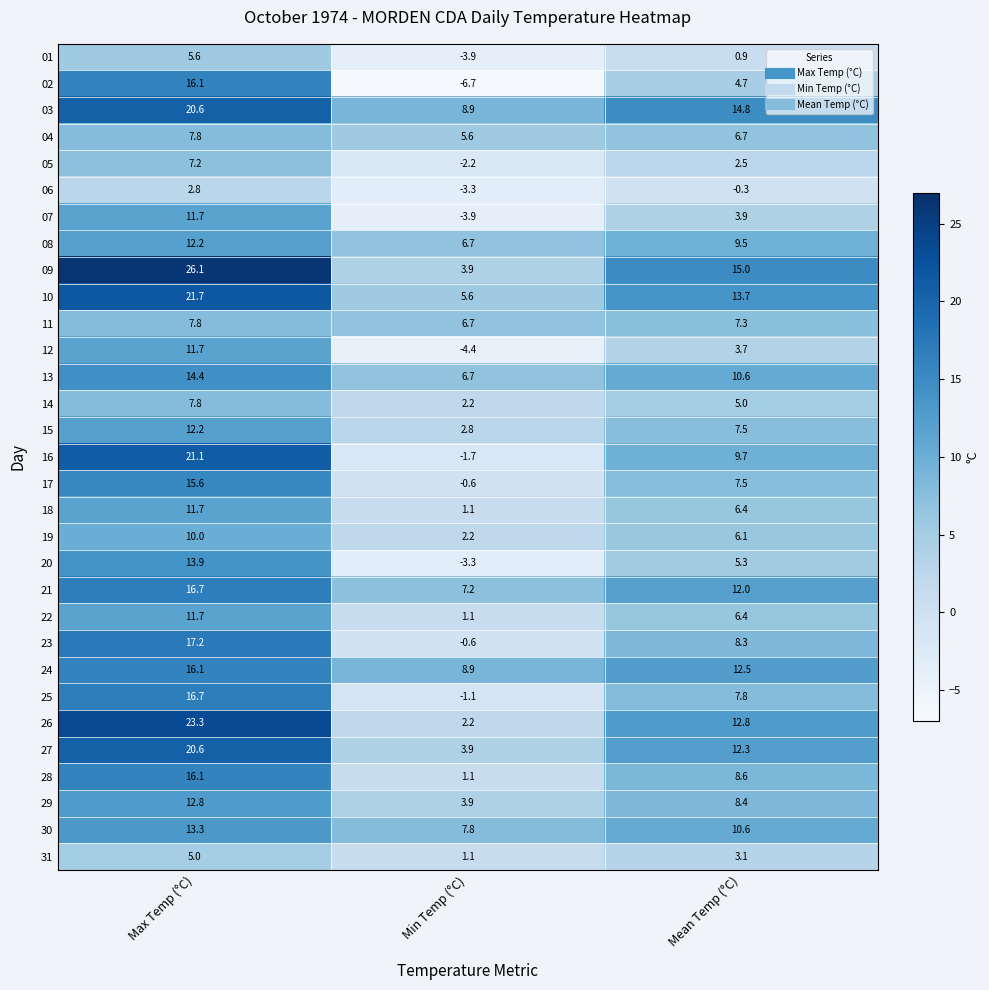

True or false: 04 has a value of 5.6 at Min Temp (°C).

True